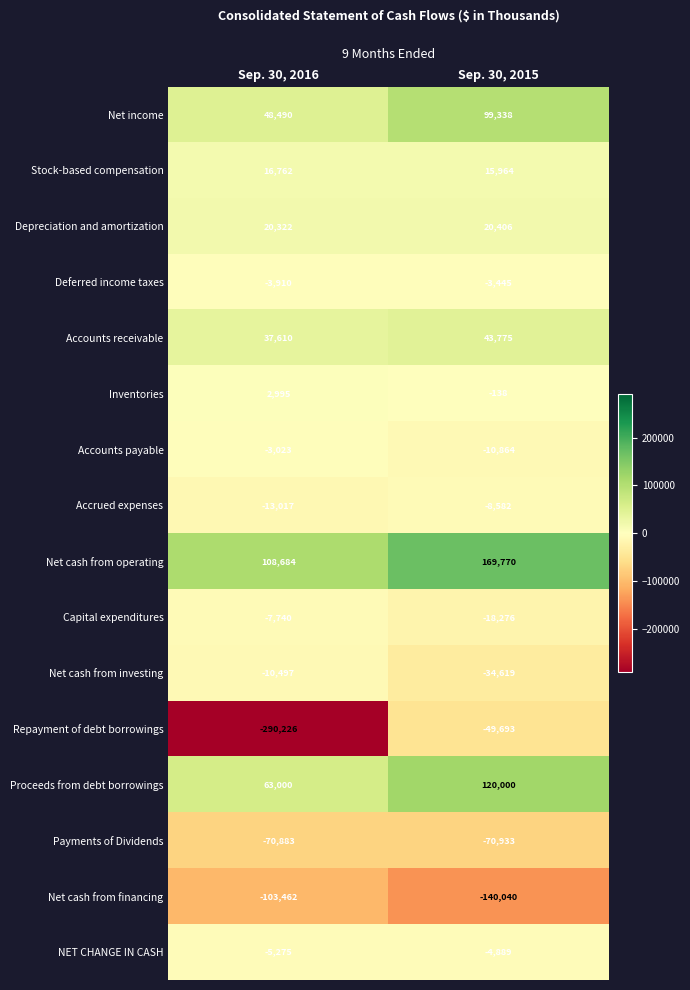

At which category does the chart reach its peak across all series?

Sep. 30, 2015